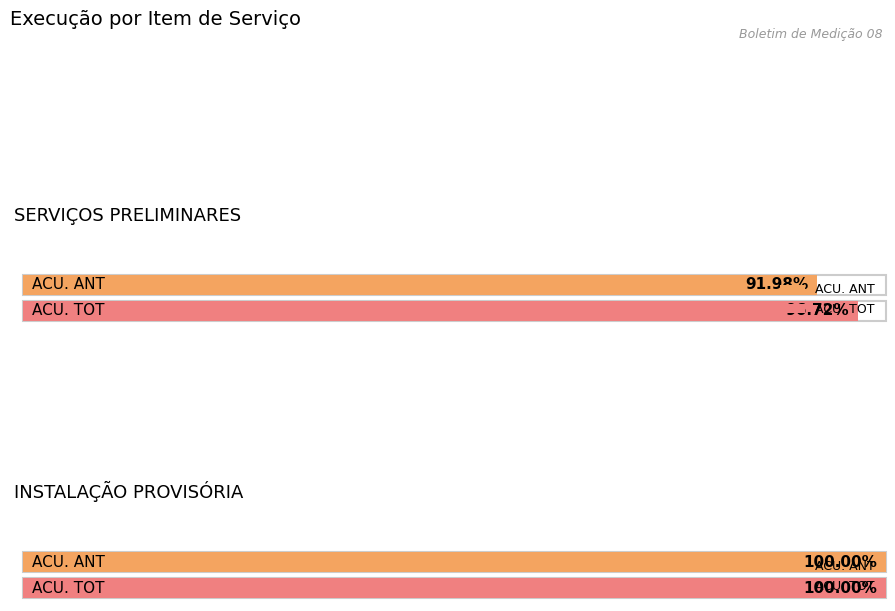

Which series has the widest spread of values?

ACU. ANT (qty)